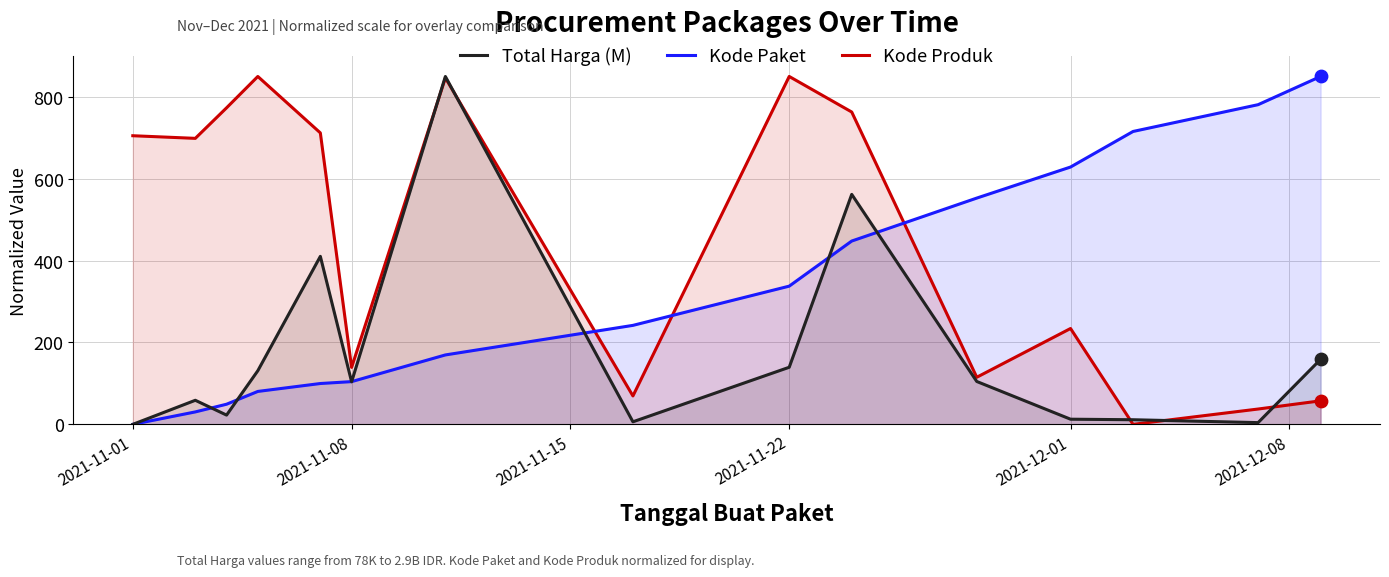

Which series has the largest Y range (max minus min)?

Total Harga (M)